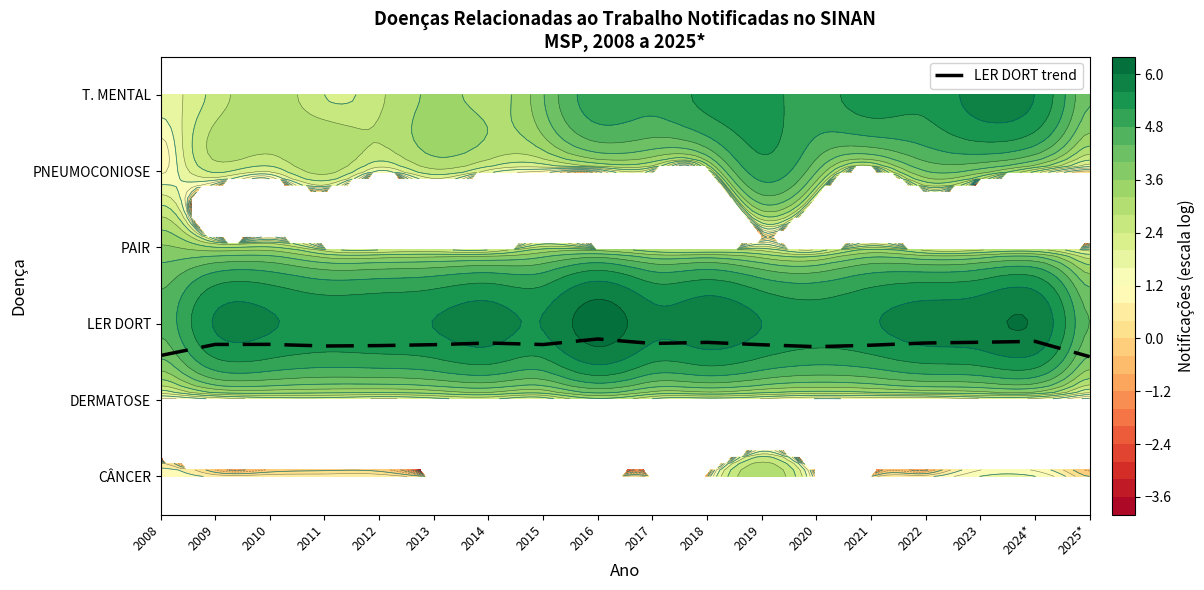

Read the value at 2022.

1.7